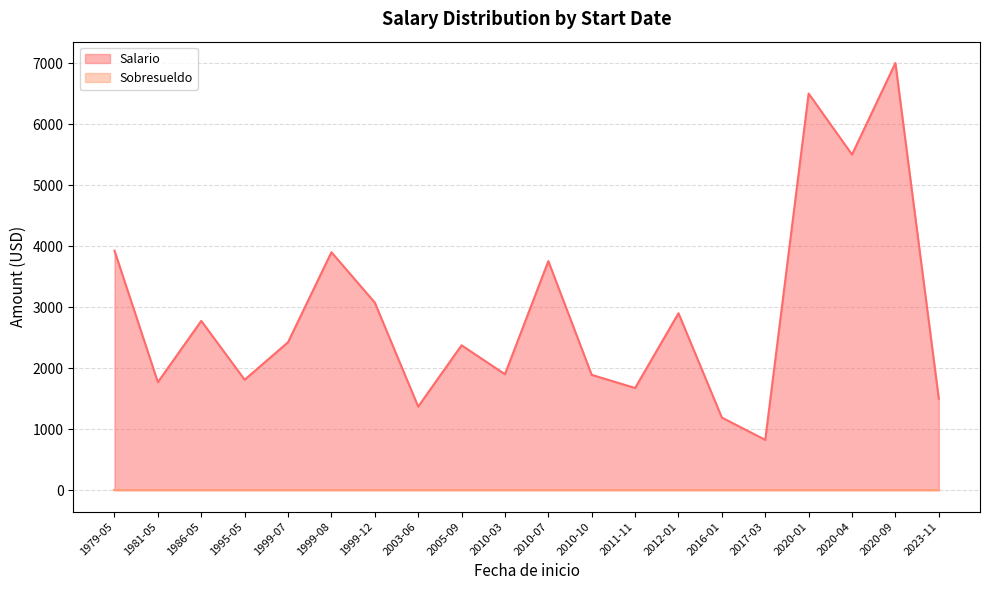

Where does the Salario series first go above 2425?

1979-05